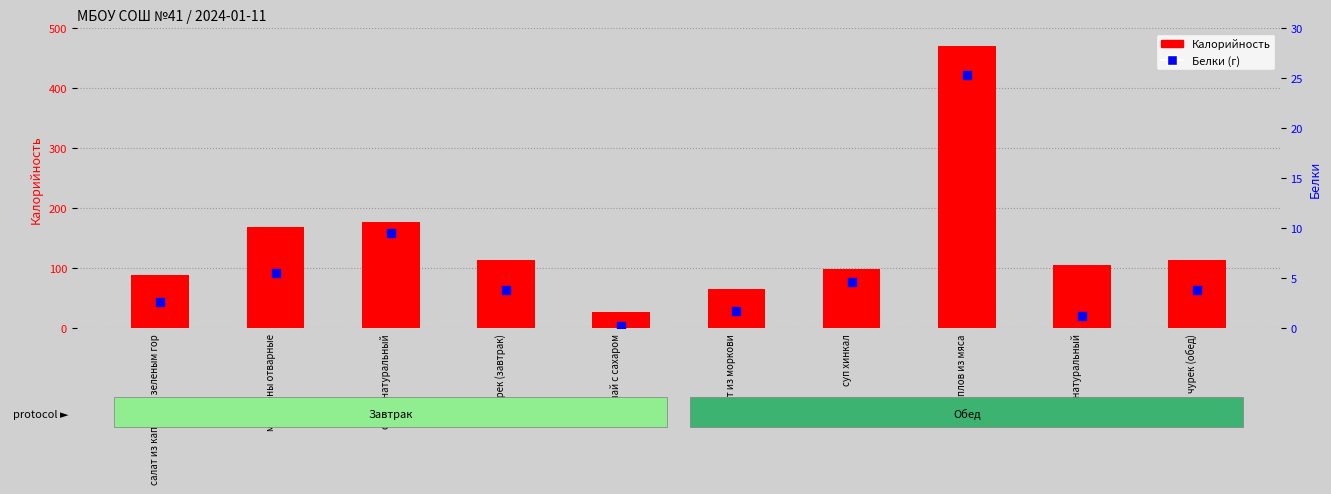

What is the total value across all series at омлет натуральный?

186.1